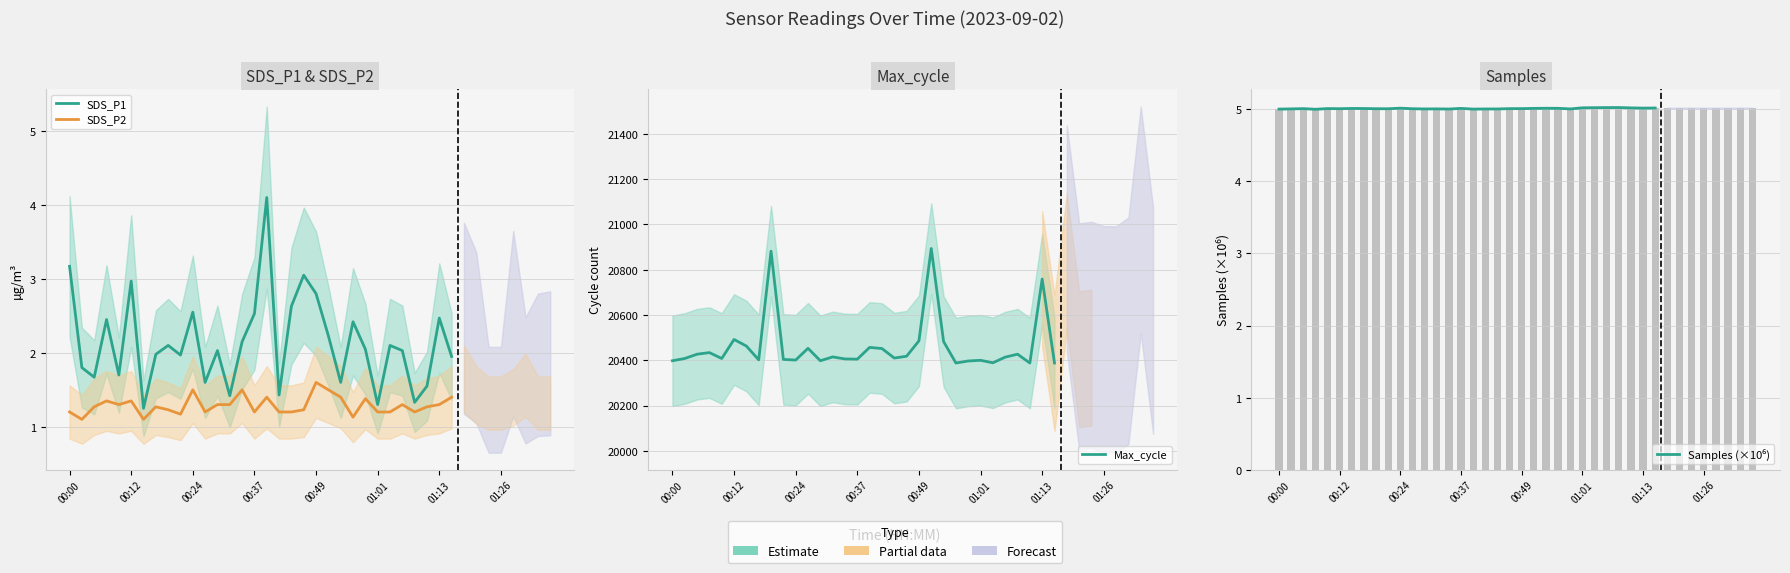

True or false: Samples (×10⁶) has a value of 5.0 at 31.

True